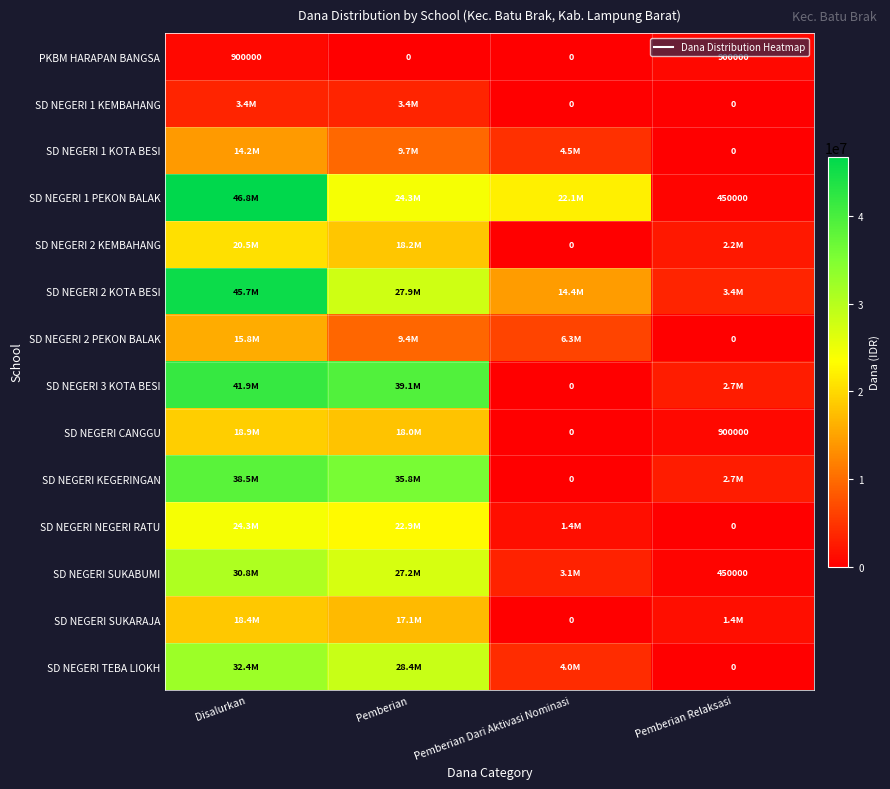

At which label does SD NEGERI SUKARAJA reach its minimum?

Pemberian Dari Aktivasi Nominasi